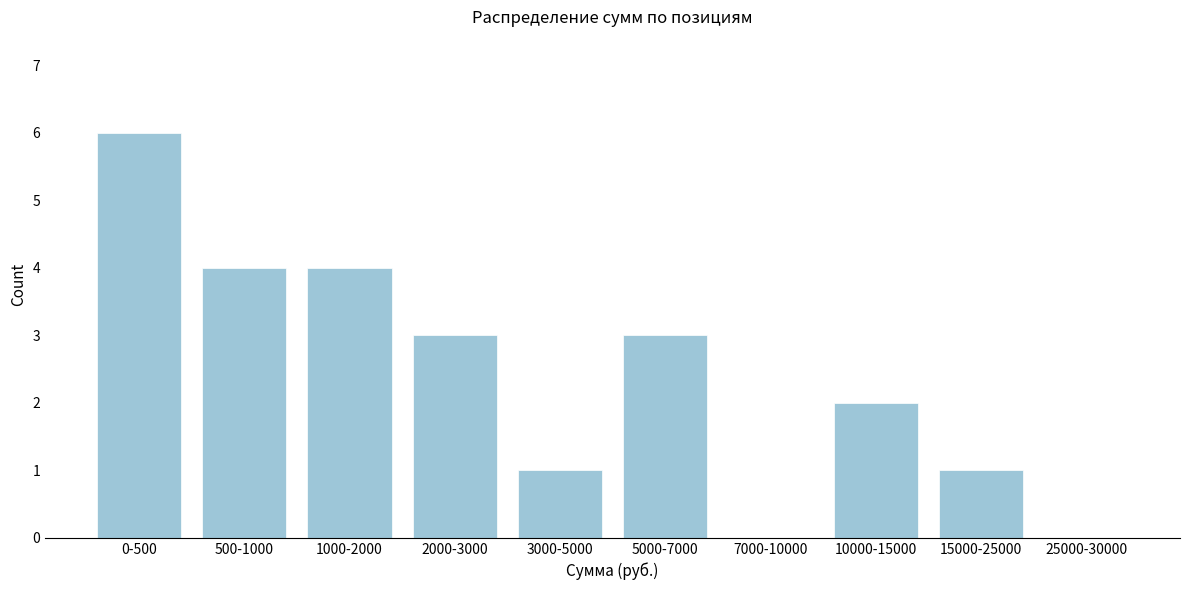

Reading left to right, what are all the values shown in this chart?

0-500=6	500-1000=4	1000-2000=4	2000-3000=3	3000-5000=1	5000-7000=3	7000-10000=0	10000-15000=2	15000-25000=1	25000-30000=0